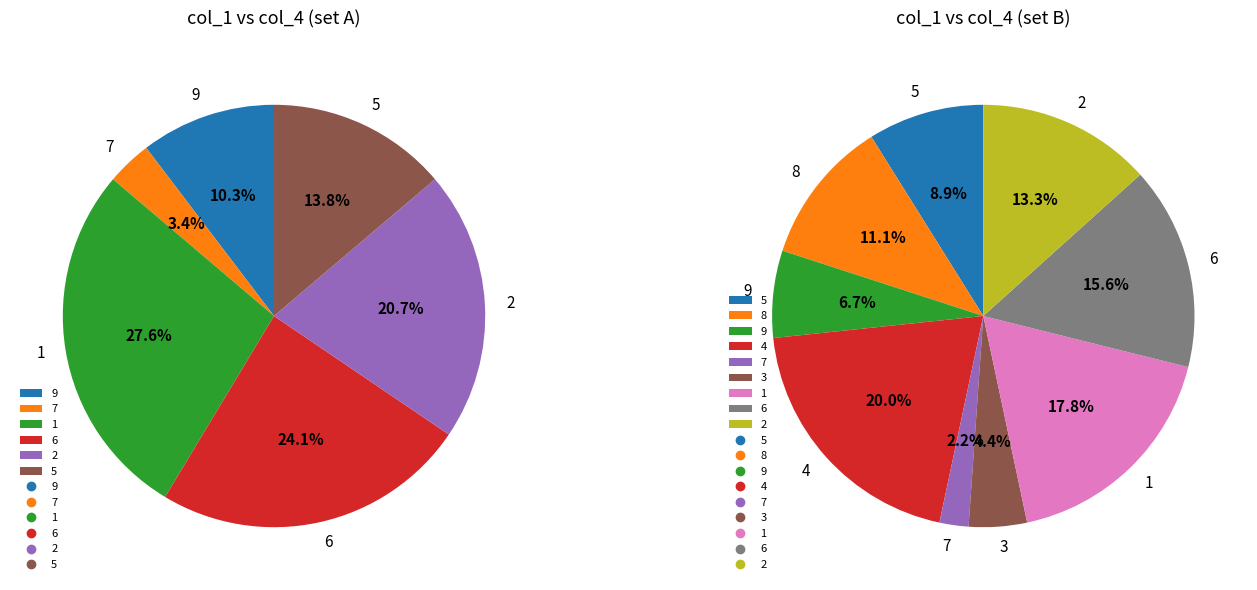

Which has a higher value, 4 or 5?

5